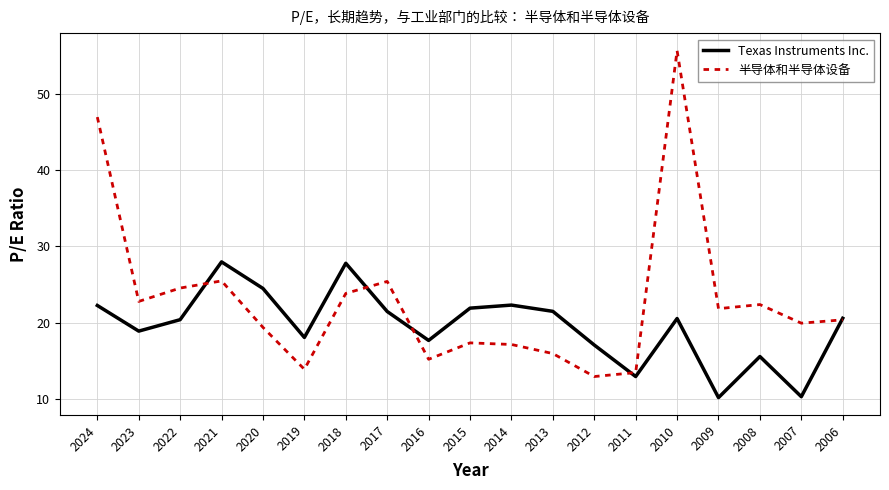

Which series changed the most between 2018 and 2014?

半导体和半导体设备